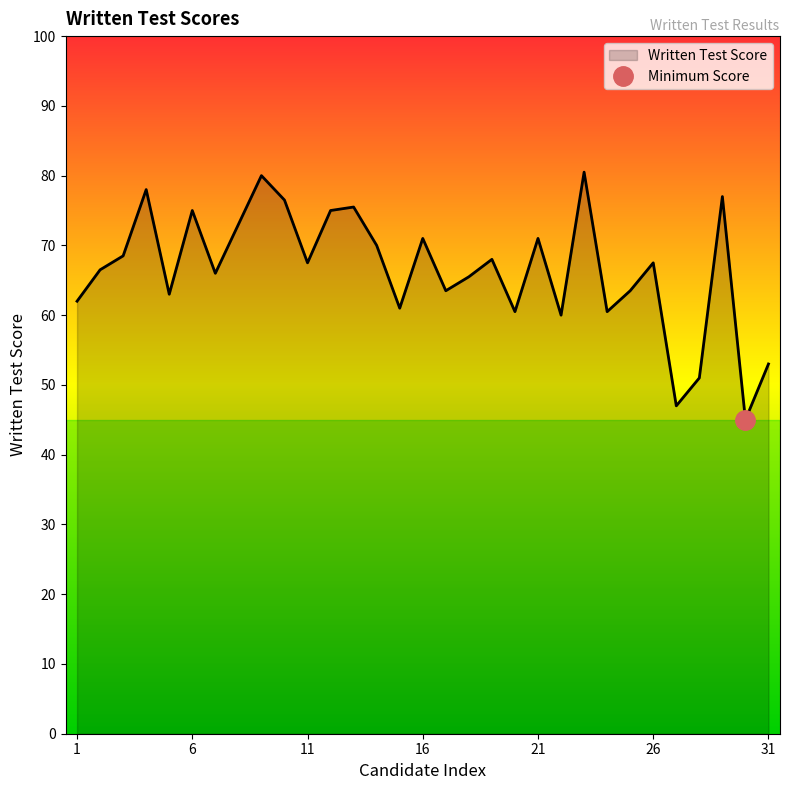

The chart shows a value of 66.5 at 2. True or false?

True